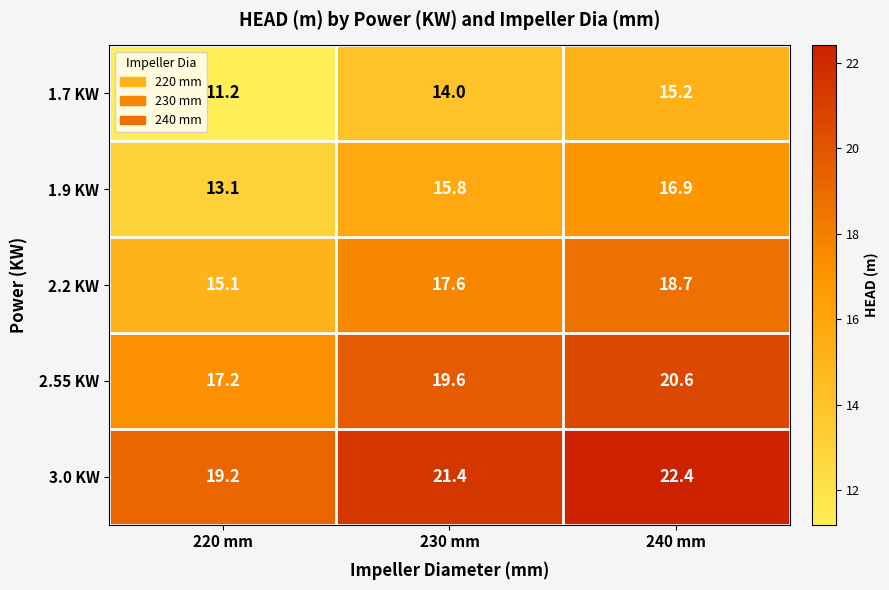

What is the sum of all 1.7 KW values?

40.4